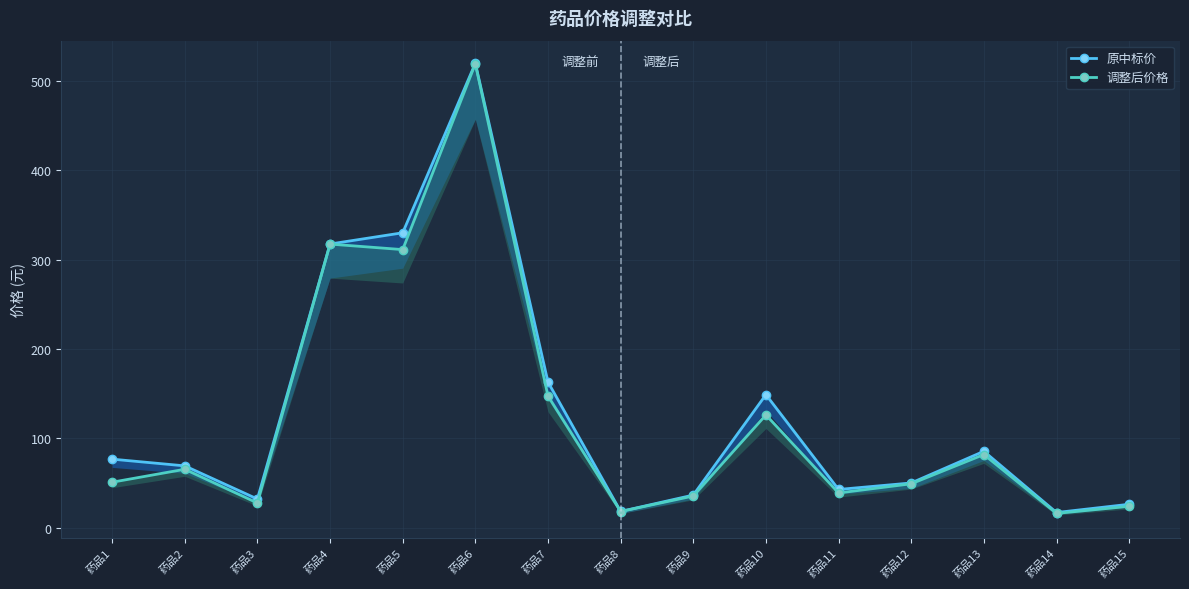

What is the sum of all 原中标价 values?

1934.4